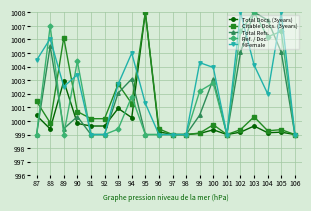

Where is the first local maximum for Ref. / Doc.?

88